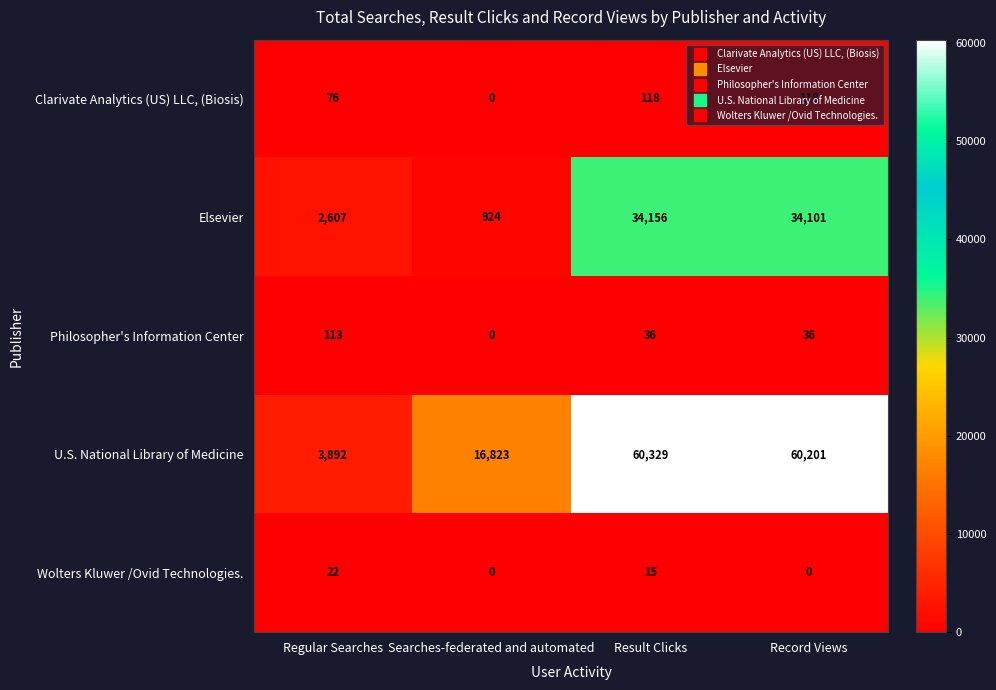

What value does the U.S. National Library of Medicine series have at Searches-federated and automated, to the nearest 50?

16800